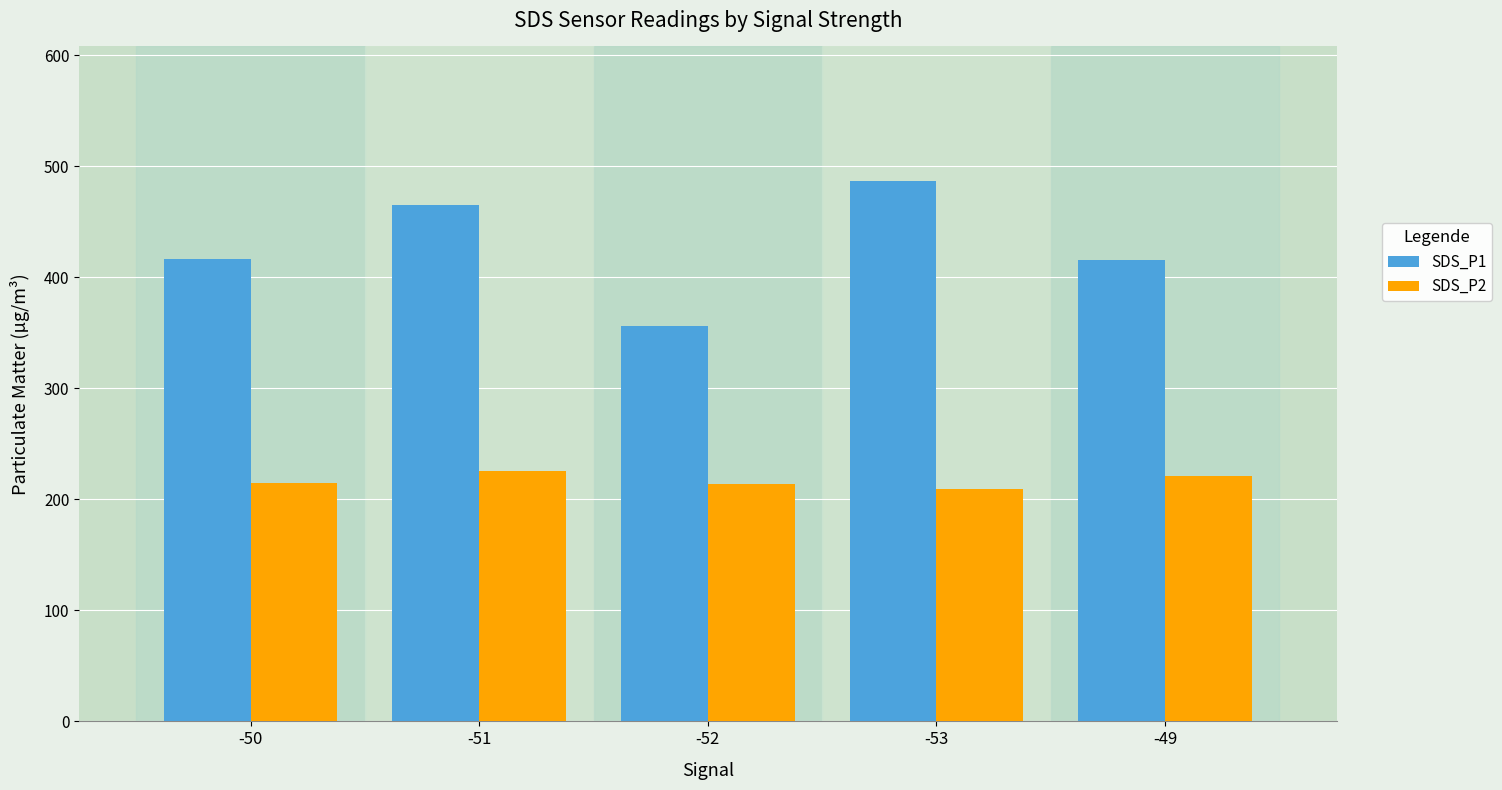

What is the total value across all series at -49?

636.8